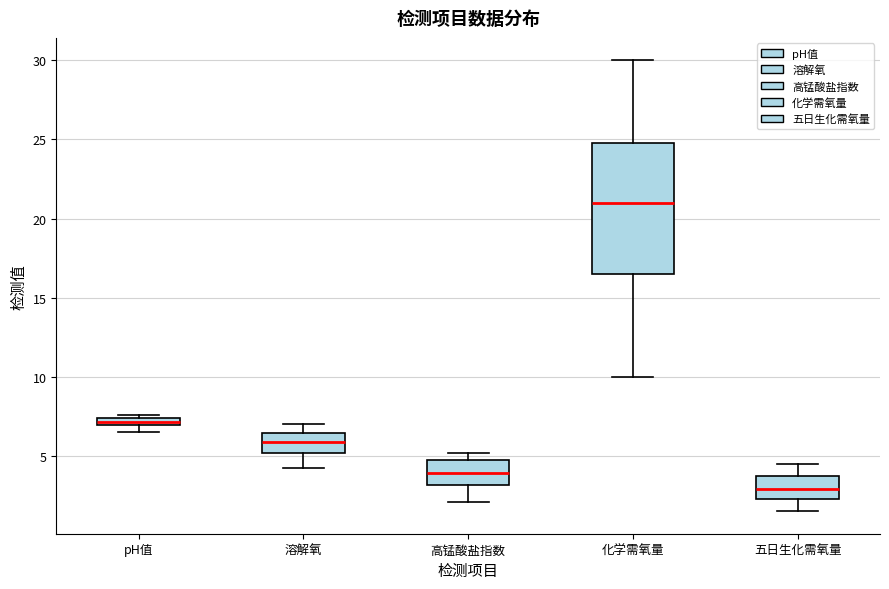

Which box's median line is the highest?

化学需氧量